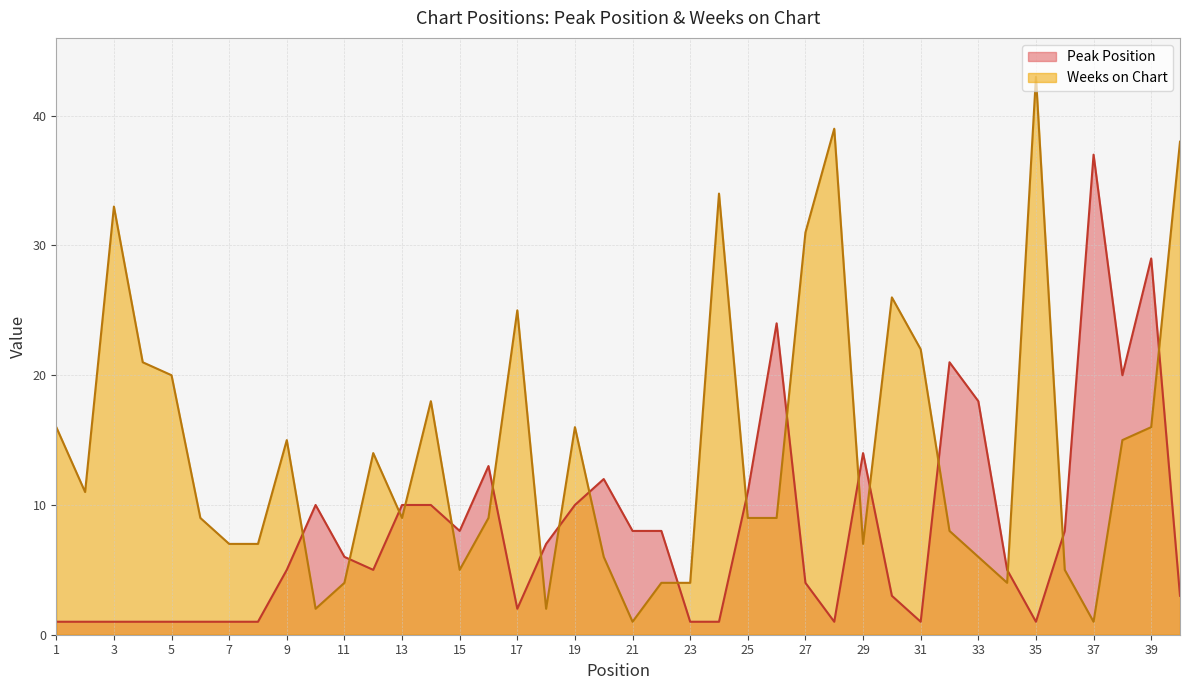

What is the average value of the Weeks on Chart series?

14